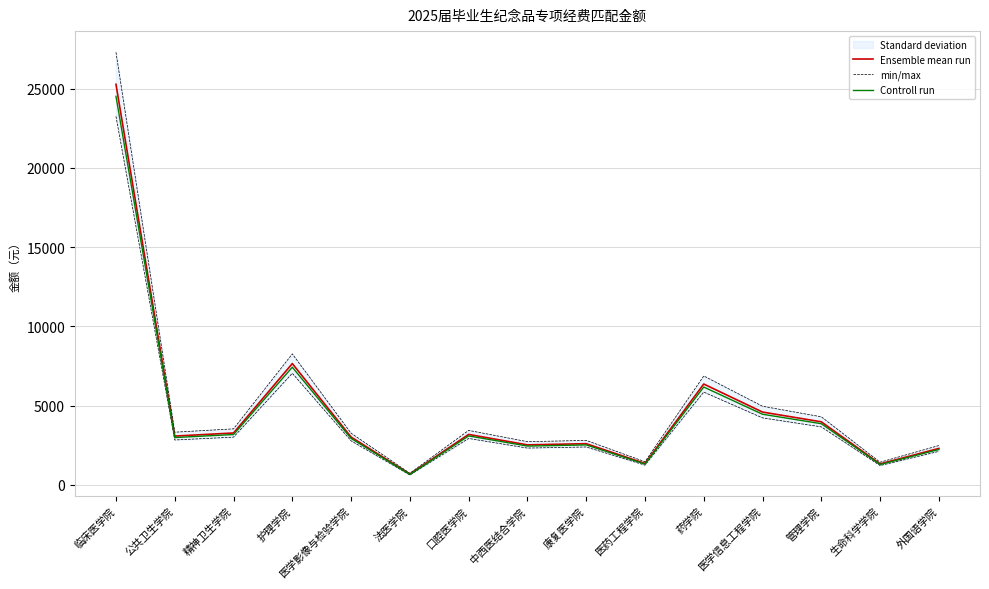

Rank the categories by min/max value from lowest to highest.

法医学院, 生命科学学院, 医药工程学院, 外国语学院, 中西医结合学院, 康复医学院, 医学影像与检验学院, 公共卫生学院, 口腔医学院, 精神卫生学院, 管理学院, 医学信息工程学院, 药学院, 护理学院, 临床医学院